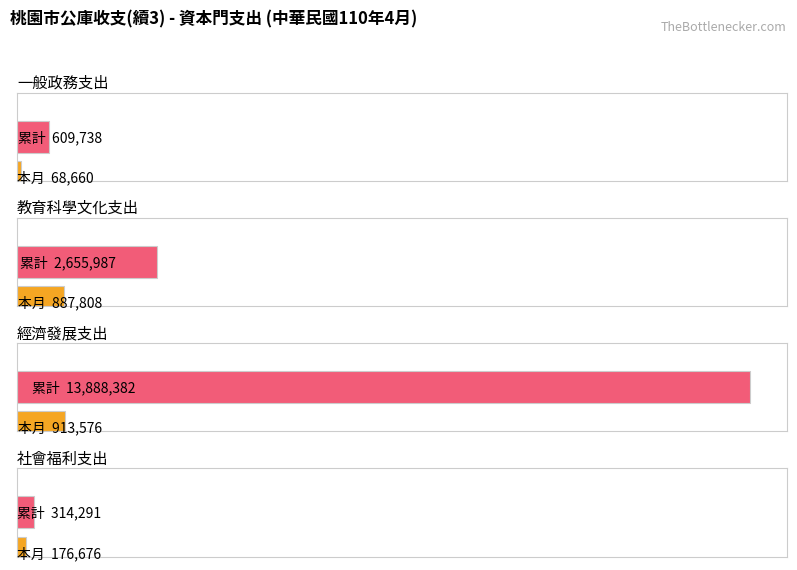

At which label is 本月 closest to 491118?

社會福利支出